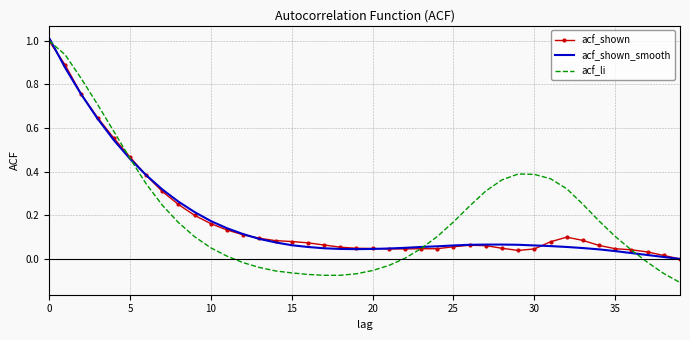

Which series has the widest spread of values?

acf_li